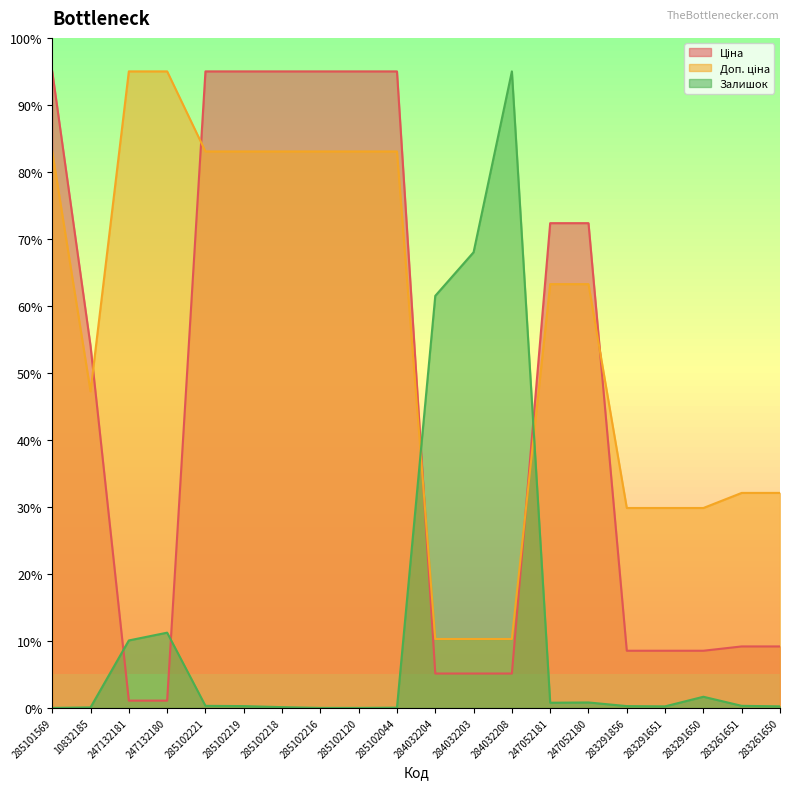

What is the difference between the maximum and minimum values in the Залишок series?

95.0